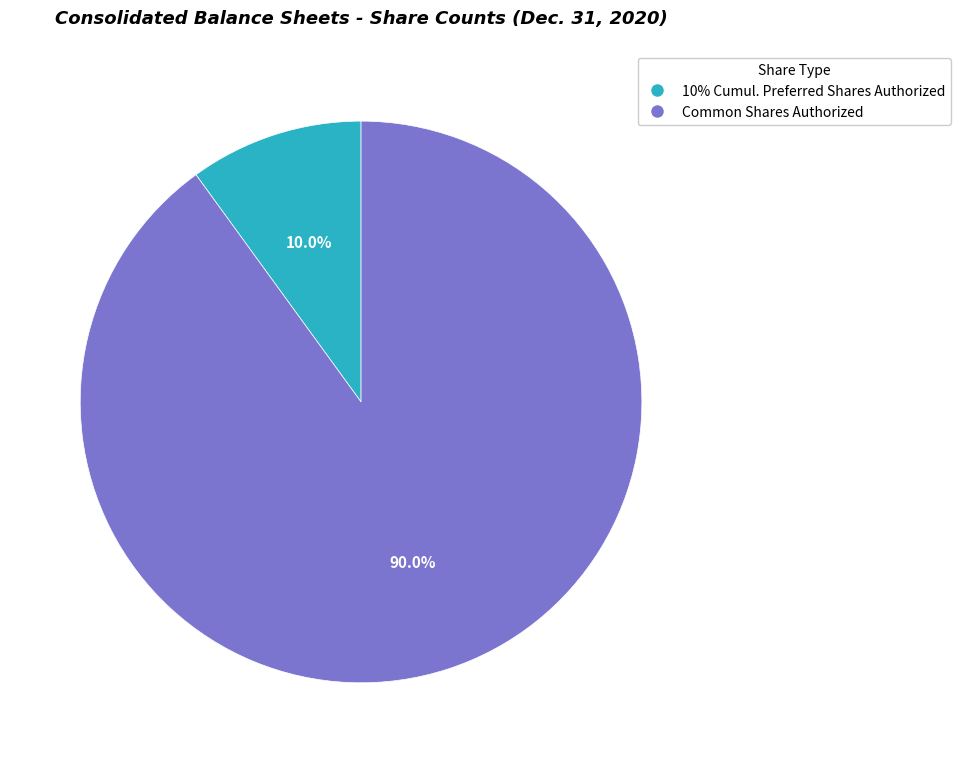

Does any single category account for the majority?

Yes